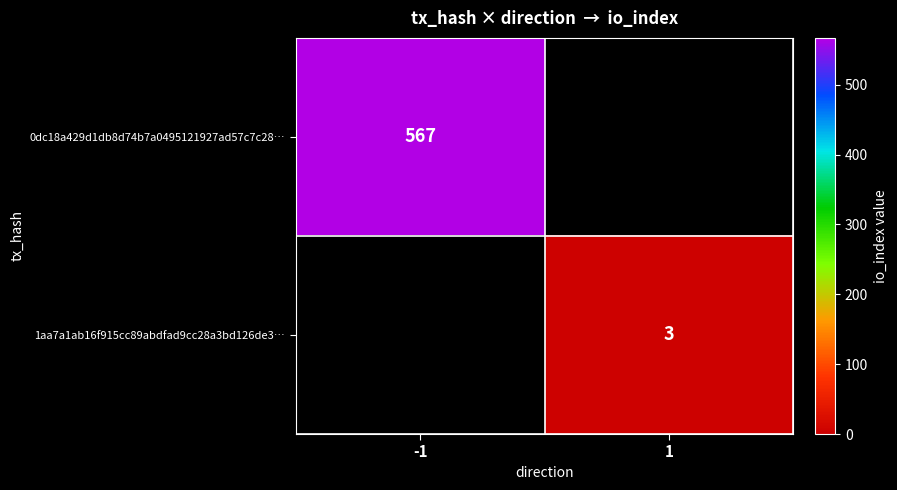

The 1aa7a1ab16f915cc89abdfad9cc28a3bd126de3… series shows 3 at 1. True or false?

True